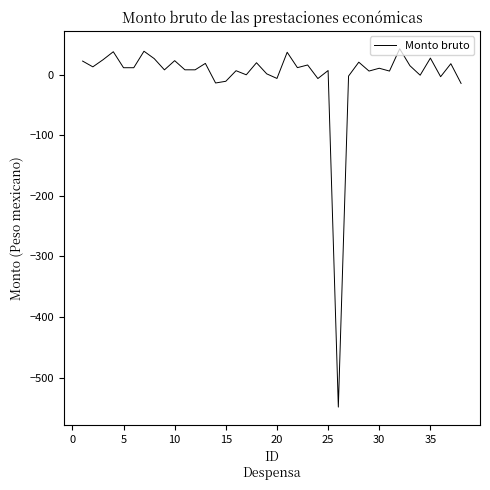

What is the difference between the maximum and minimum values?

591.1